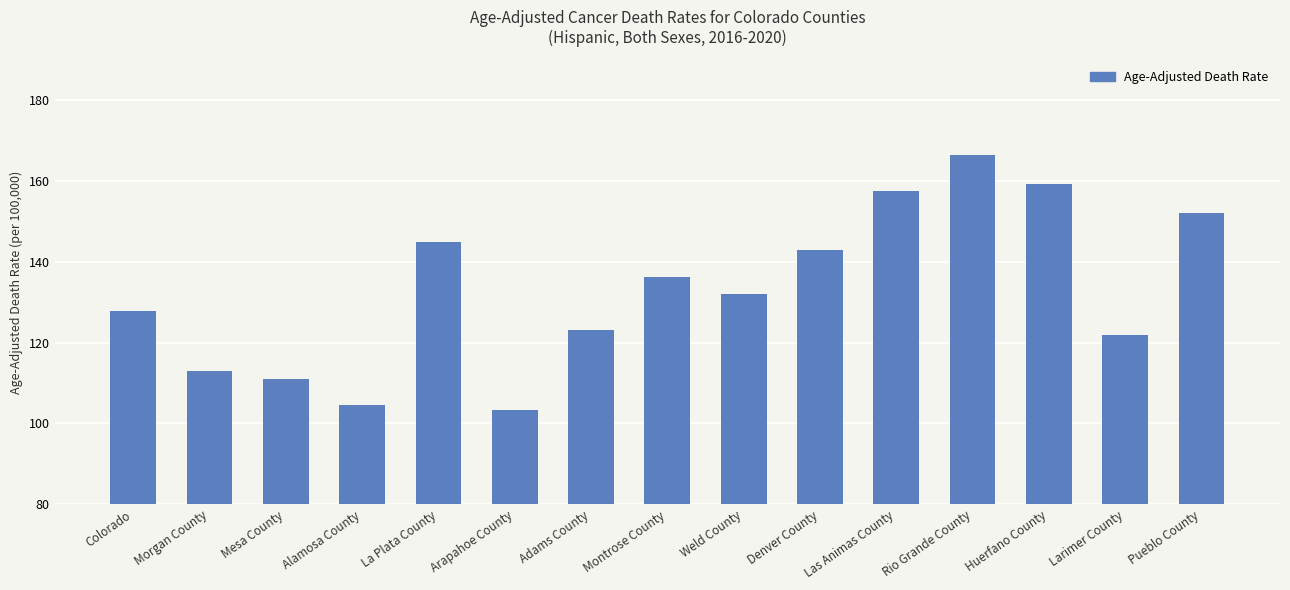

True or false: the data shows 144.9 at La Plata County.

True